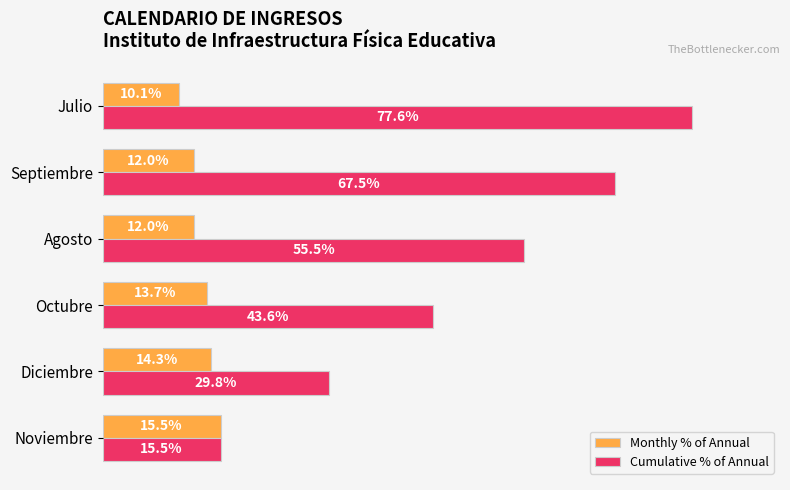

Which label corresponds to the smallest value in the chart?

Julio